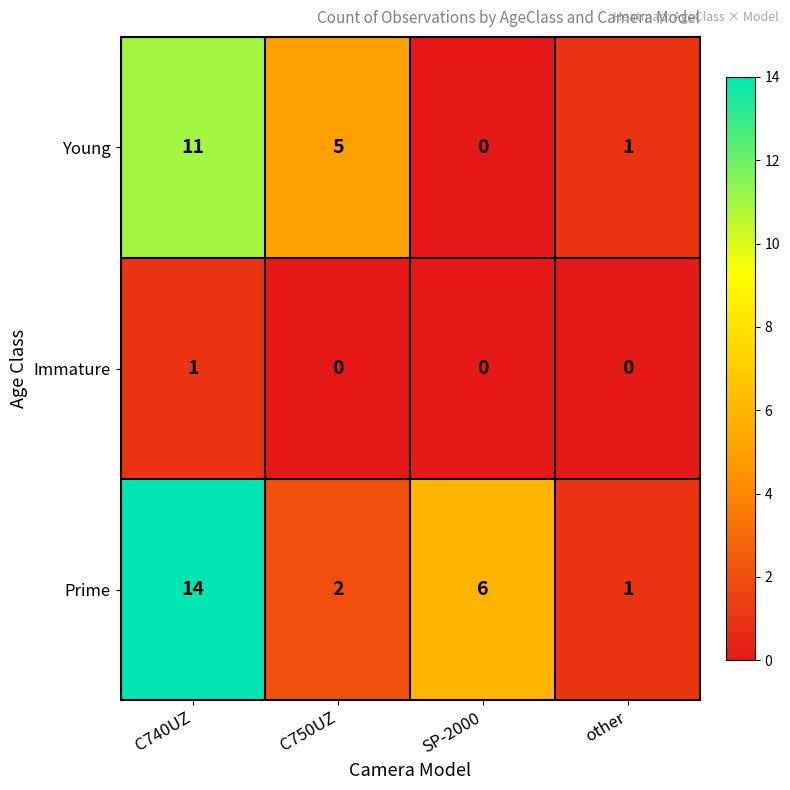

True or false: Prime has a value of 6 at SP-2000.

True